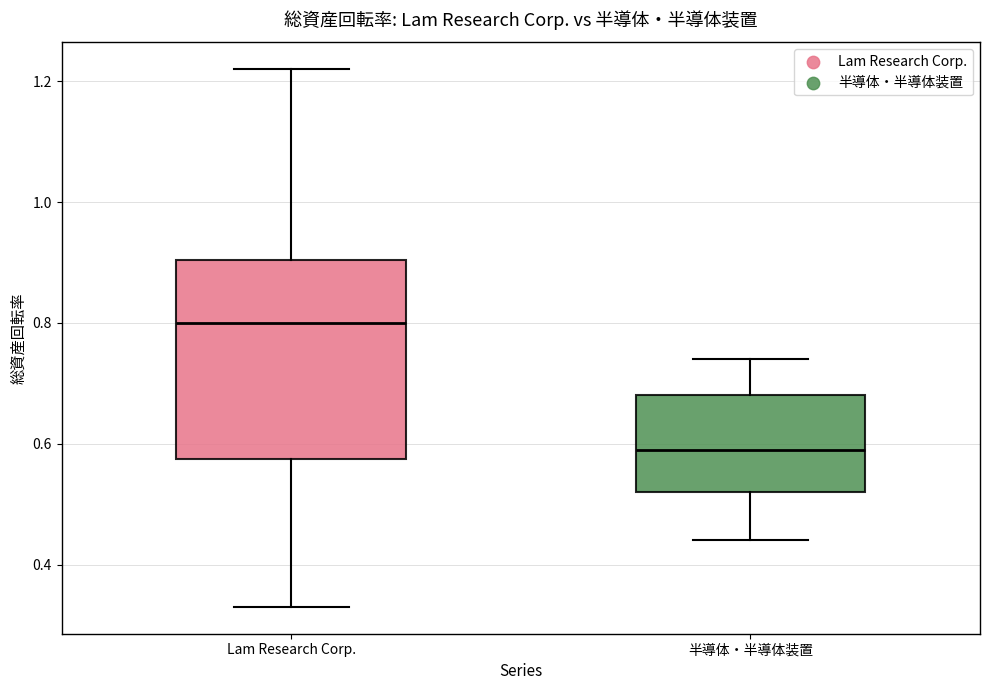

Reading left to right, transcribe this box plot: for each box, give where its median line is, the range the box spans, and where its two whiskers end, as read against the y-axis. The values are not printed on the chart, so give them approximately, as read against the axis.

Lam Research Corp.: median 0.80, box 0.58 to 0.90, whiskers 0.34 to 1.22
半導体・半導体装置: median 0.60, box 0.52 to 0.68, whiskers 0.44 to 0.74